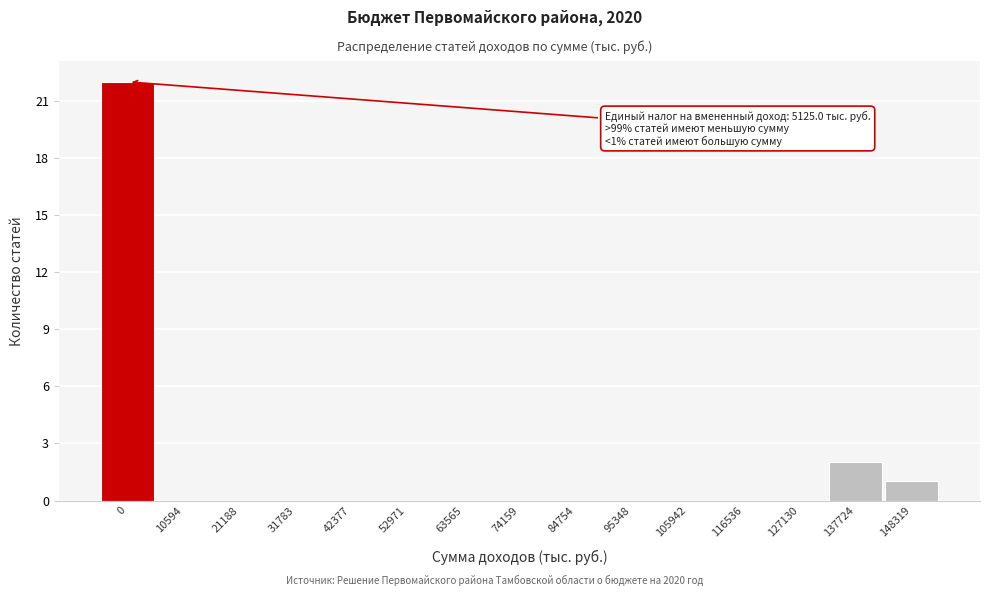

Reading left to right, list all the values displayed in this chart.

0=22	10594=0	21188=0	31783=0	42377=0	52971=0	63565=0	74159=0	84754=0	95348=0	105942=0	116536=0	127130=0	137724=2	148319=1